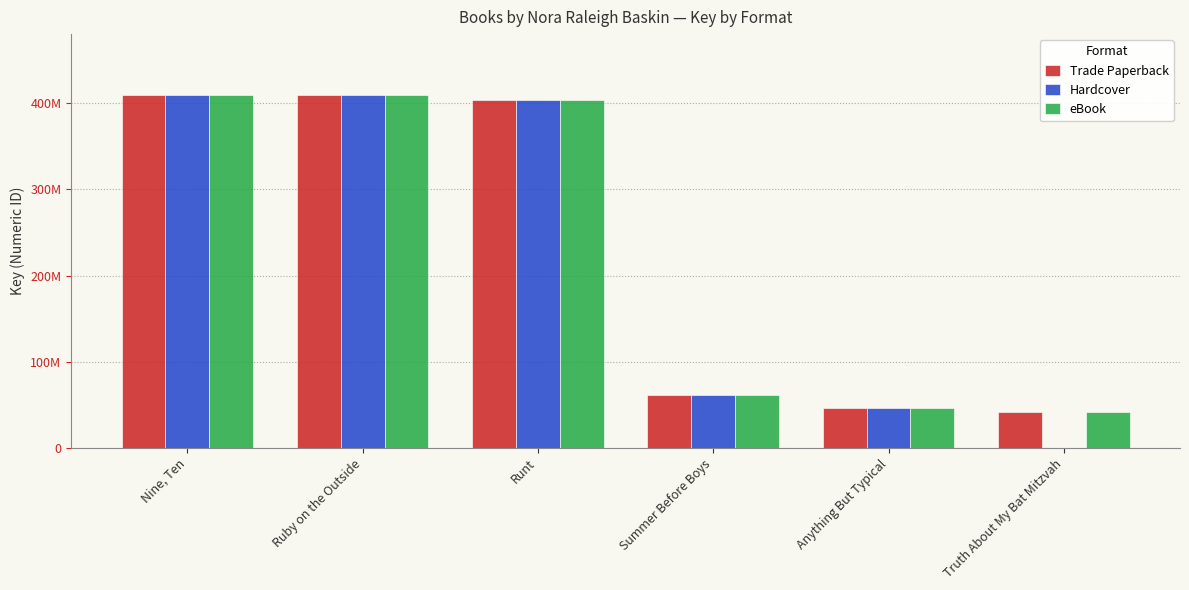

What is the label of the 3rd bar from the right?

Summer Before Boys